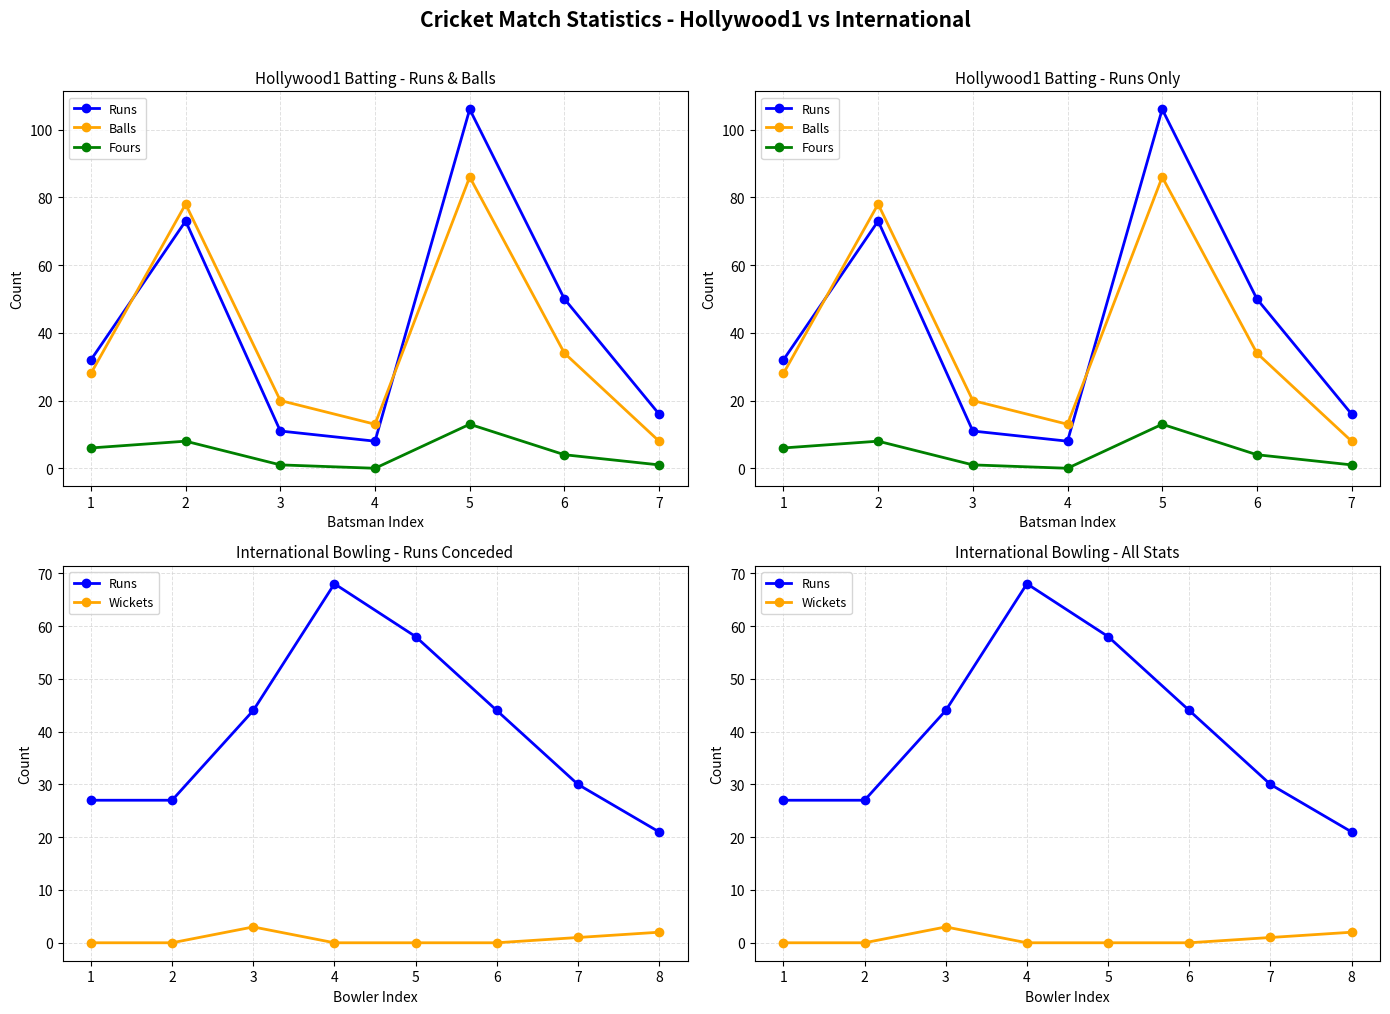

Where is Balls nearest to the value 47?

6